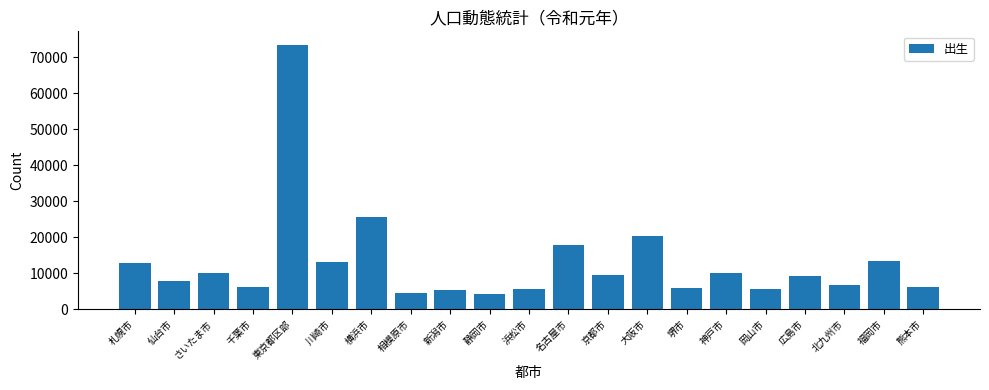

The chart shows a value of 17587 at 川崎市. True or false?

False